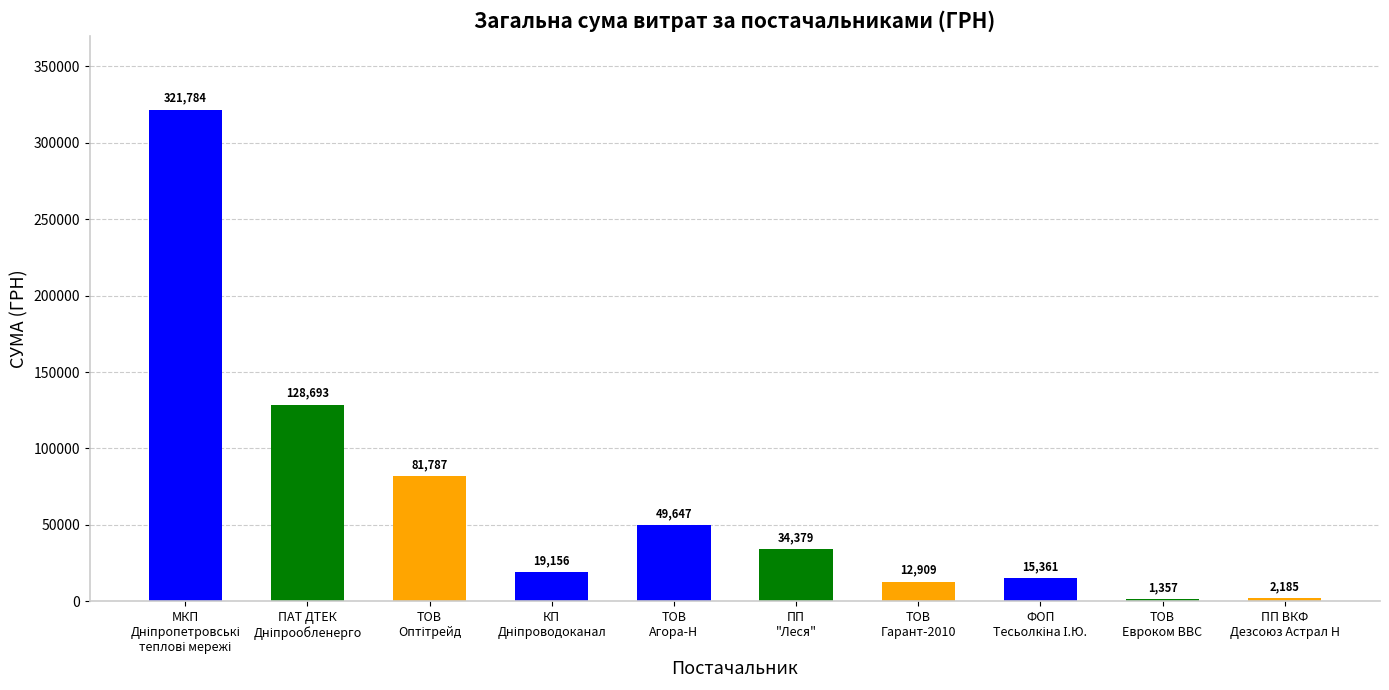

Which category has the lowest value across all series?

ТОВ
Евроком ВВС